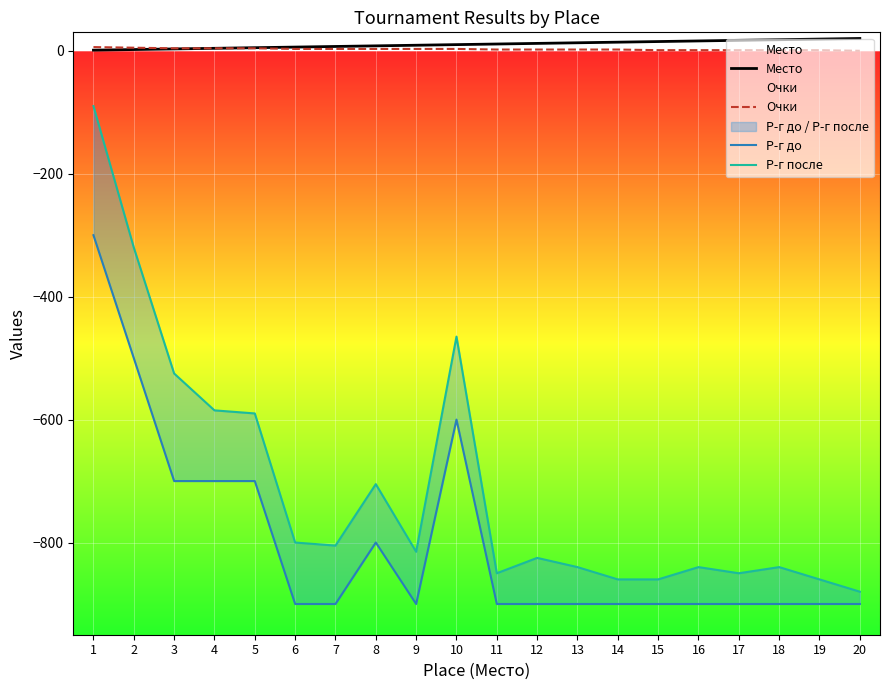

Reading right to left, what are all the values shown in this chart?

Место: 20=20	19=19	18=18	17=17	16=16	15=15	14=14	13=13	12=12	11=11	10=10	9=9	8=8	7=7	6=6	5=5	4=4	3=3	2=2	1=1
Очки: 20=0	19=1	18=1	17=1	16=1	15=1	14=2	13=2	12=2	11=2	10=3	9=3	8=3	7=3	6=3	5=4	4=4	3=4	2=5	1=6
Р-г до: 20=-900	19=-900	18=-900	17=-900	16=-900	15=-900	14=-900	13=-900	12=-900	11=-900	10=-600	9=-900	8=-800	7=-900	6=-900	5=-700	4=-700	3=-700	2=-500	1=-300
Р-г после: 20=-880	19=-860	18=-840	17=-850	16=-840	15=-860	14=-860	13=-840	12=-825	11=-850	10=-465	9=-815	8=-705	7=-805	6=-800	5=-590	4=-585	3=-525	2=-320	1=-90